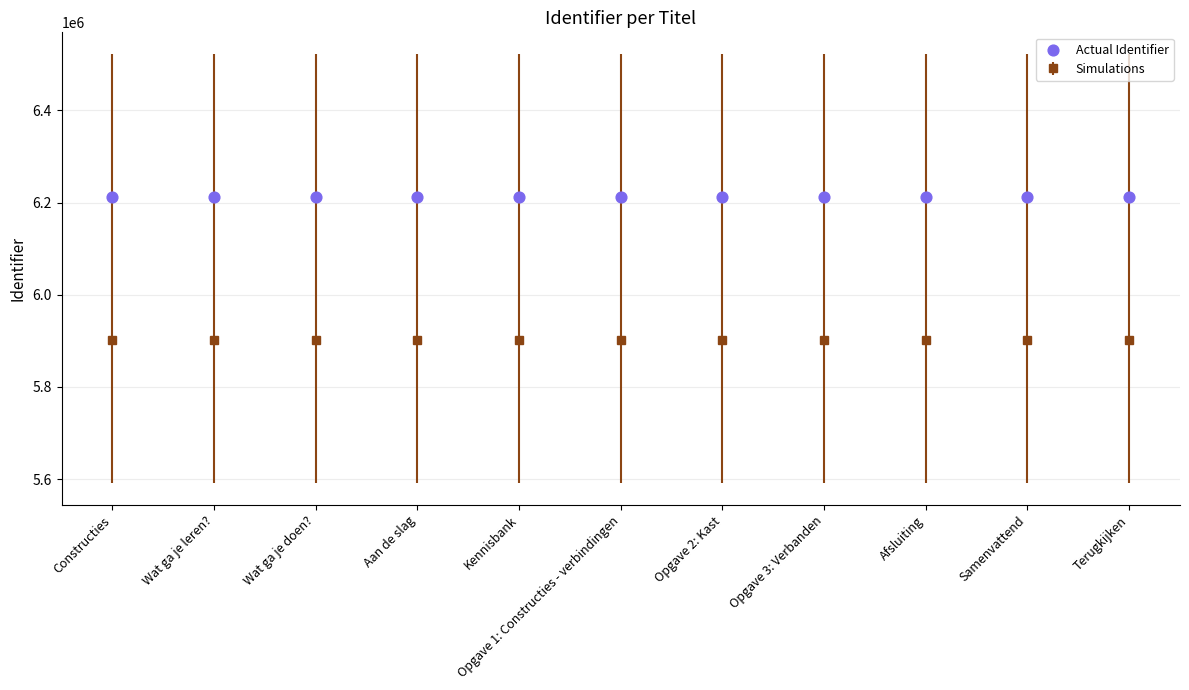

What is the ratio of the value at Kennisbank to the value at Constructies?

1.0